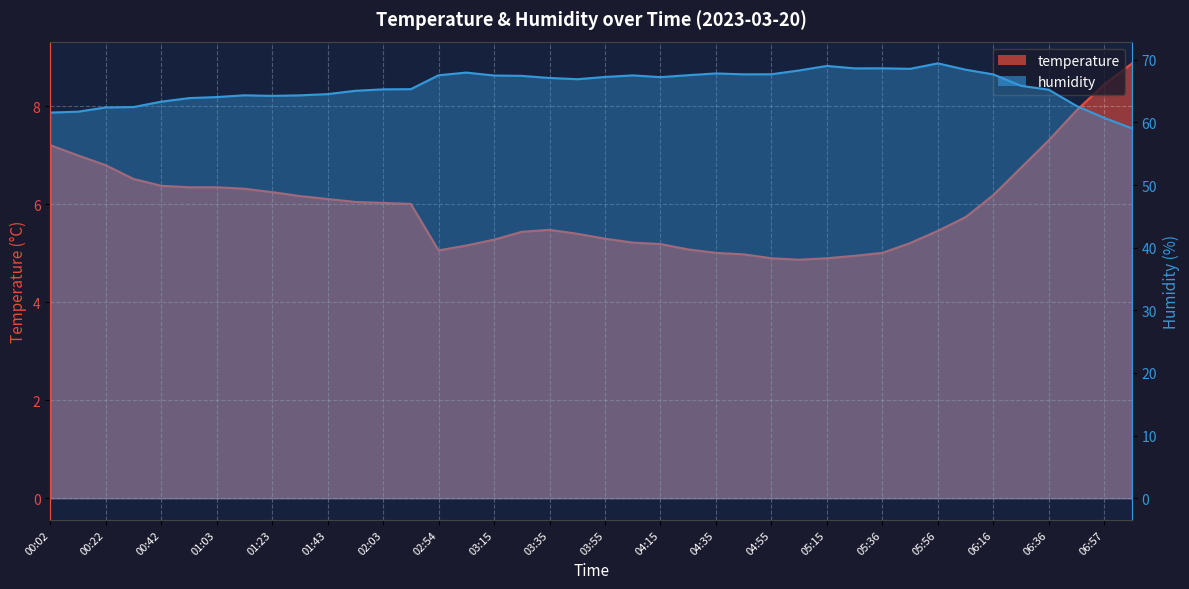

How many data points in humidity are less than 67?

20